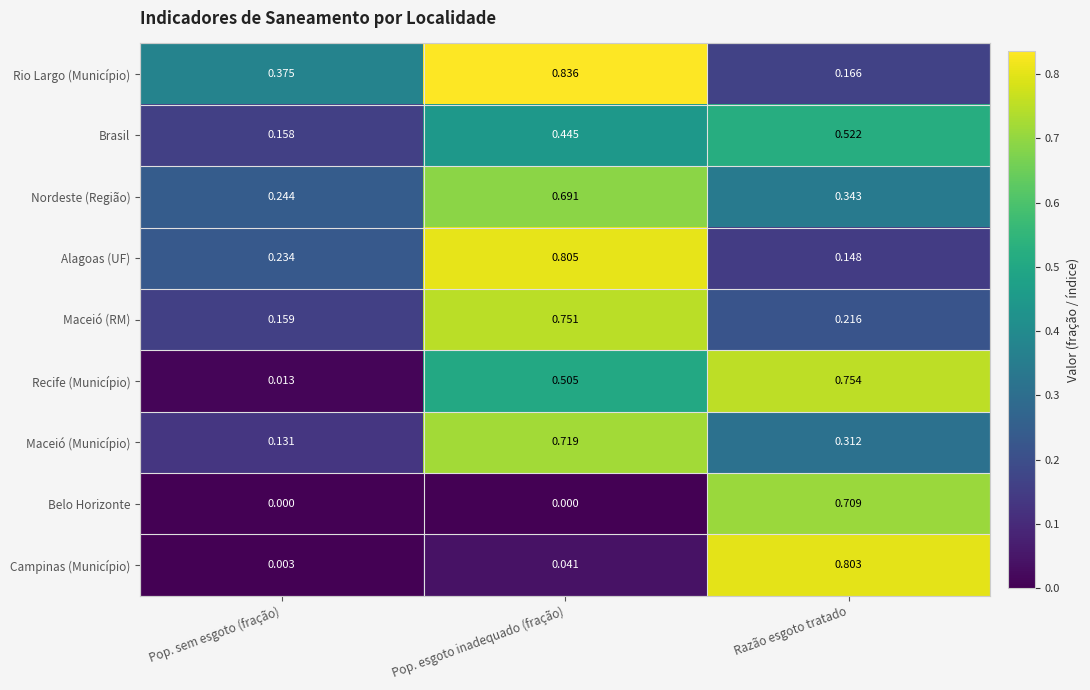

Which series changed the most between Pop. sem esgoto (fração) and Razão esgoto tratado?

Campinas (Município)